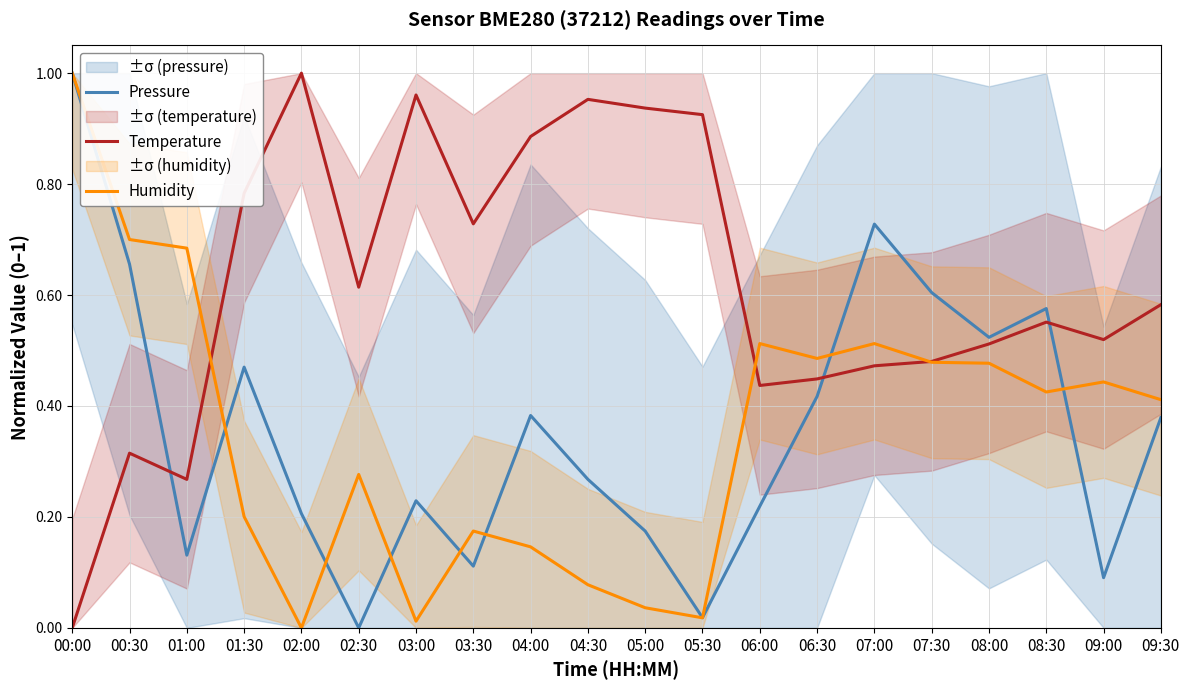

Between which two adjacent categories do Pressure and Humidity first intersect?

01:00 and 01:30